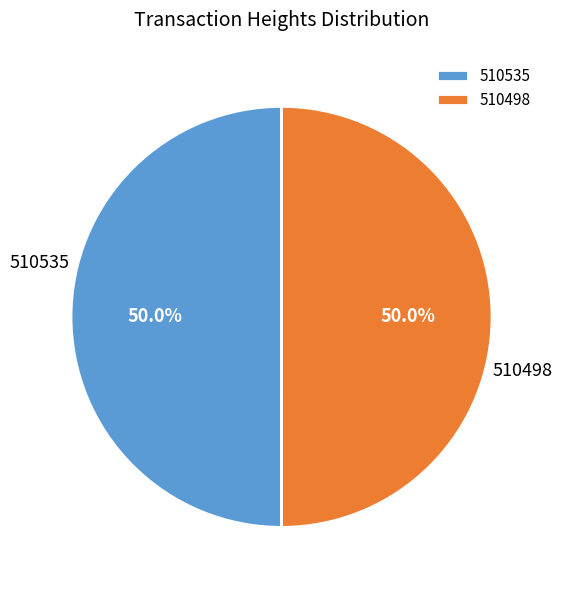

Approximately how many times larger is the value at 510535 compared to 510498?

1.0